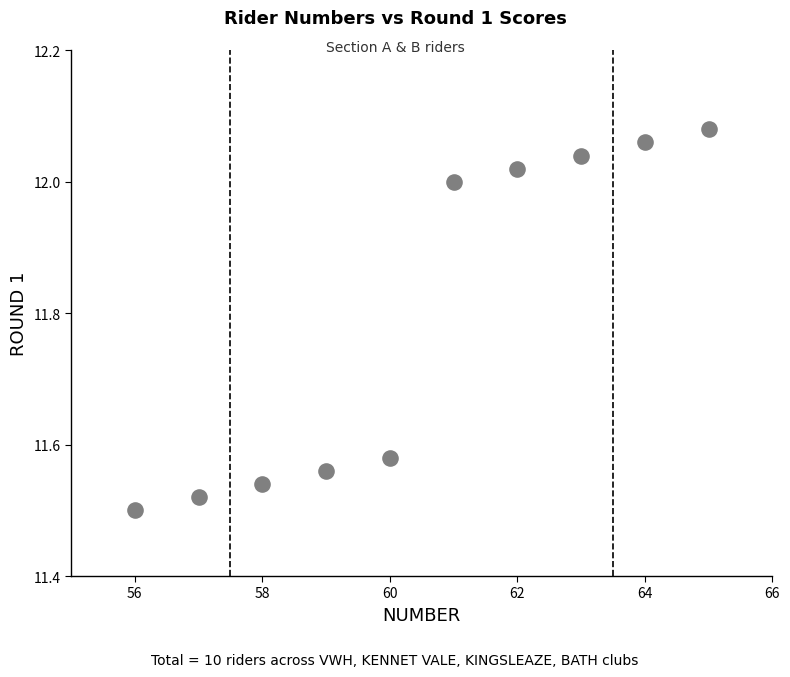

What is the average X value?

60.5